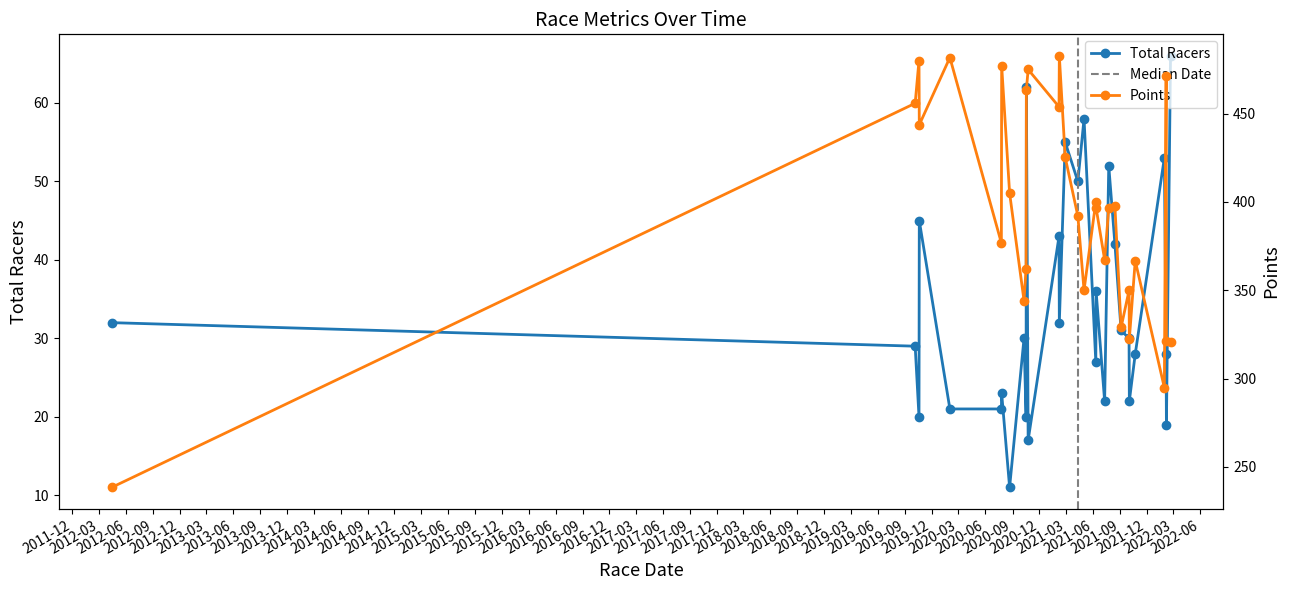

True or false: Points and Total Racers cross at least once.

False